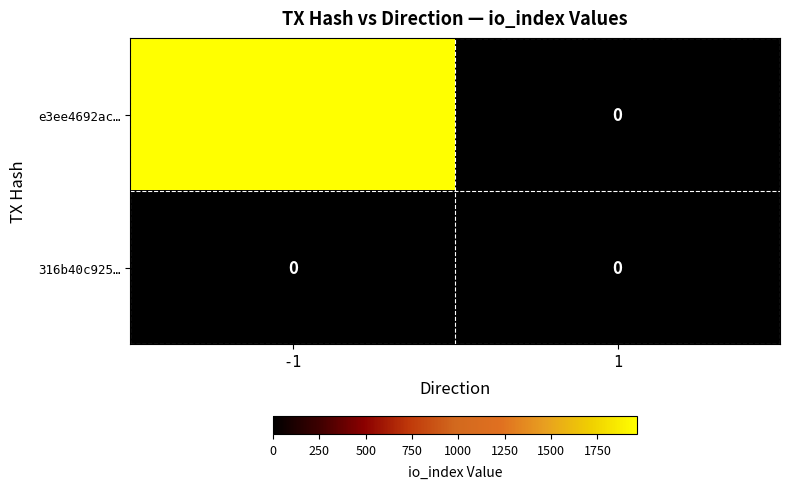

Which series has the largest total across all categories?

e3ee4692ac…